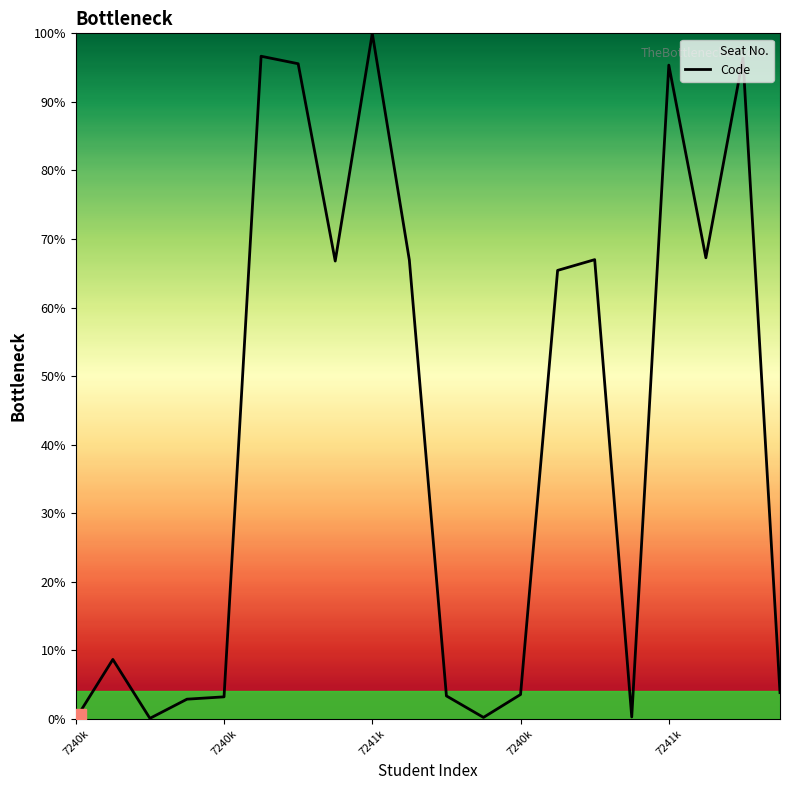

Between 8 and 7241k, which is larger?

8